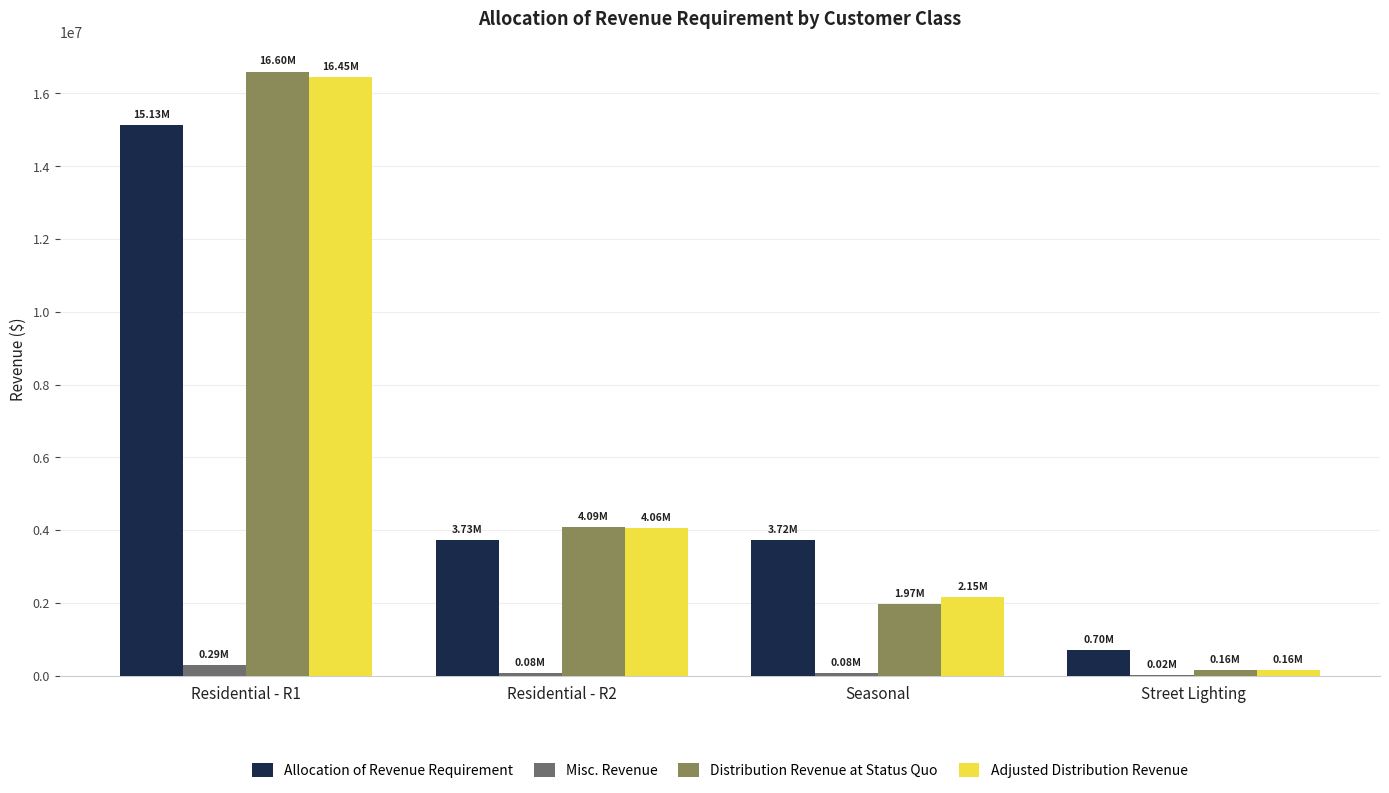

Count the number of categories in the chart.

4